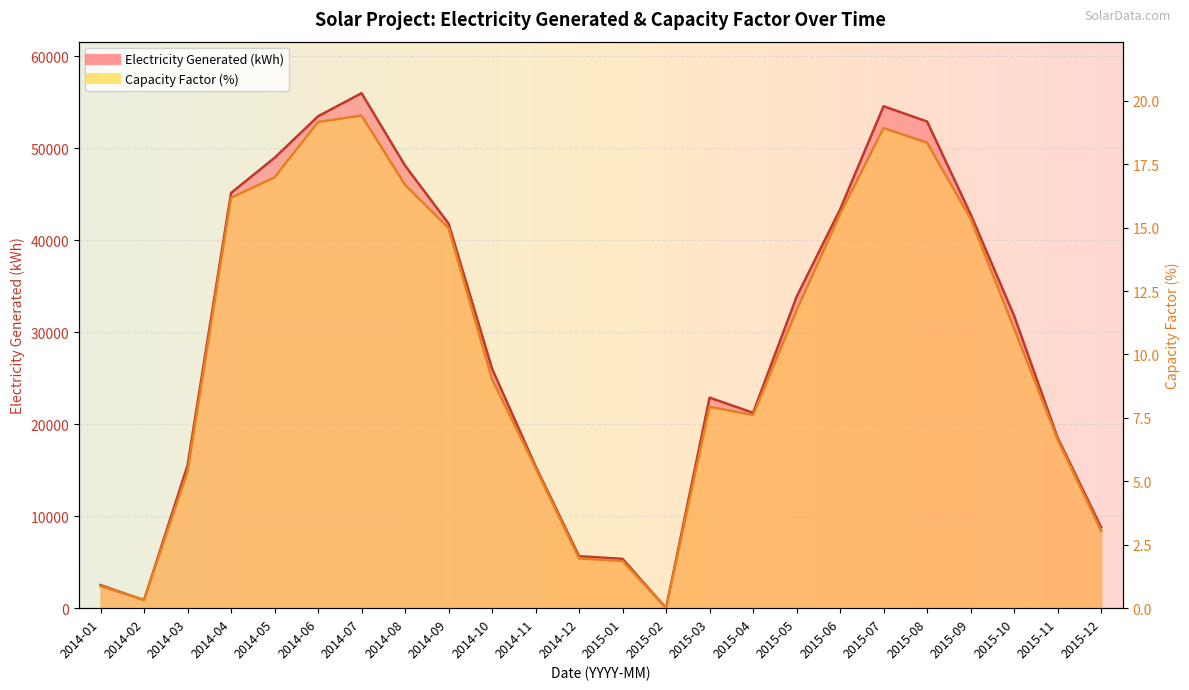

Reading left to right, extract all data points from this chart.

Electricity Generated (kWh): 2509.0	863.0	15505.0	45134.0	48950.0	53466.0	55980.0	48111.0	41809.0	26030.0	15430.0	5651.0	5363.0	7.0	22884.0	21242.0	33844.0	43347.0	54557.0	52899.0	42829.0	31792.0	18538.0	8794.0
Capacity Factor (%): 0.9	0.3	5.4	16.2	17.0	19.2	19.4	16.7	15.0	9.0	5.5	2.0	1.9	0.0	7.9	7.6	11.7	15.5	18.9	18.3	15.4	11.0	6.6	3.1